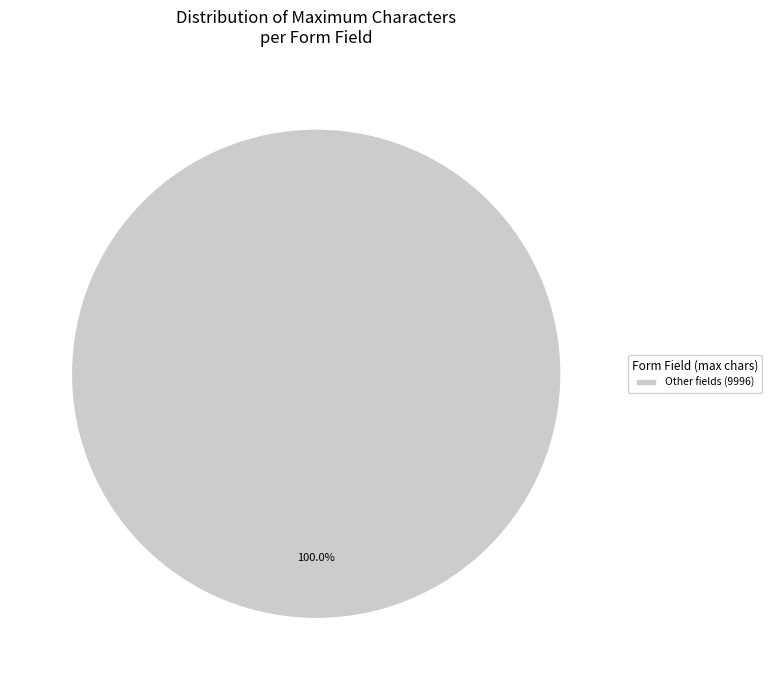

Does any single category account for the majority?

Yes